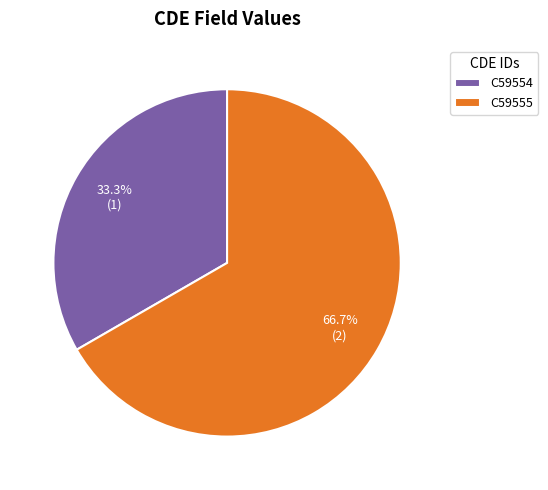

To the nearest percent, what is the combined percentage of C59554 and C59555?

100%